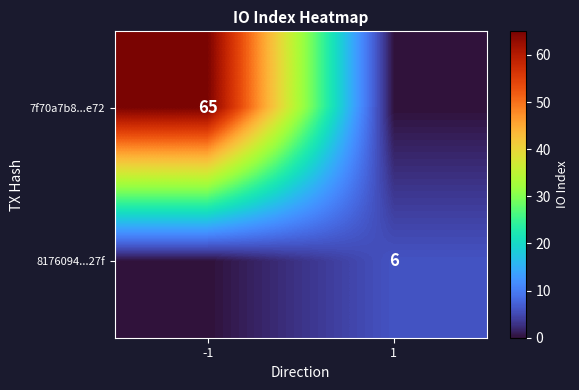

Is the value of 8176094...27f at 1 greater than the value of 7f70a7b8...e72 at -1?

No